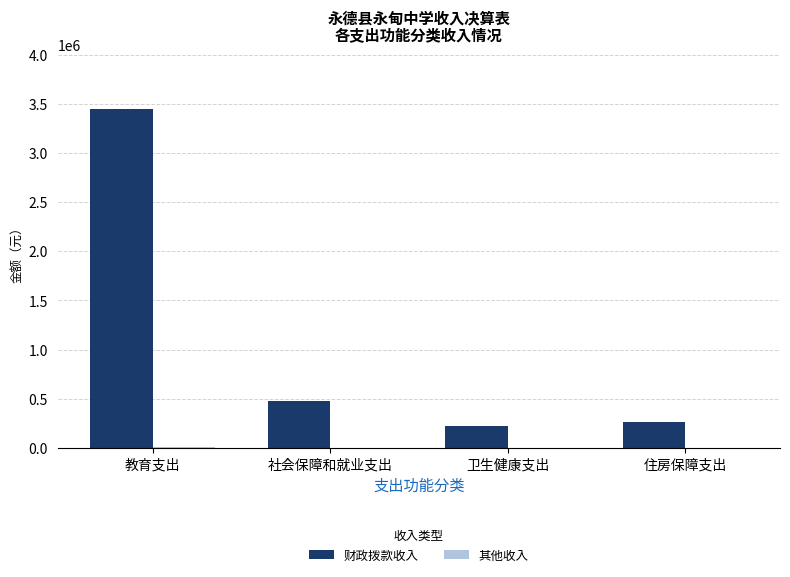

What is the sum of all 财政拨款收入 values?

4409725.4